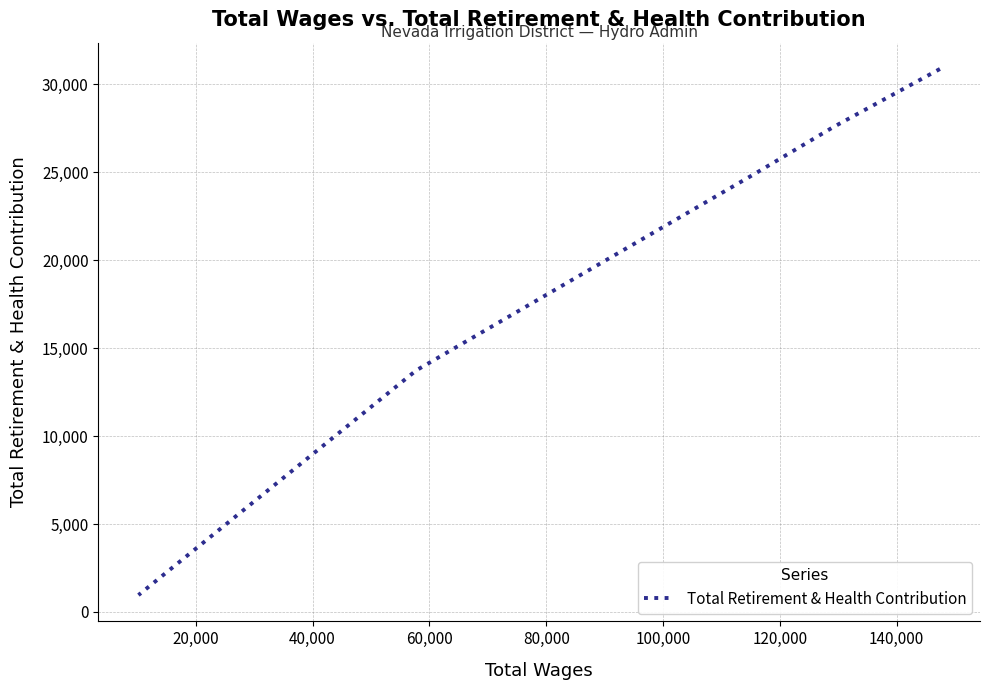

What is the difference between the maximum and minimum values?

29917